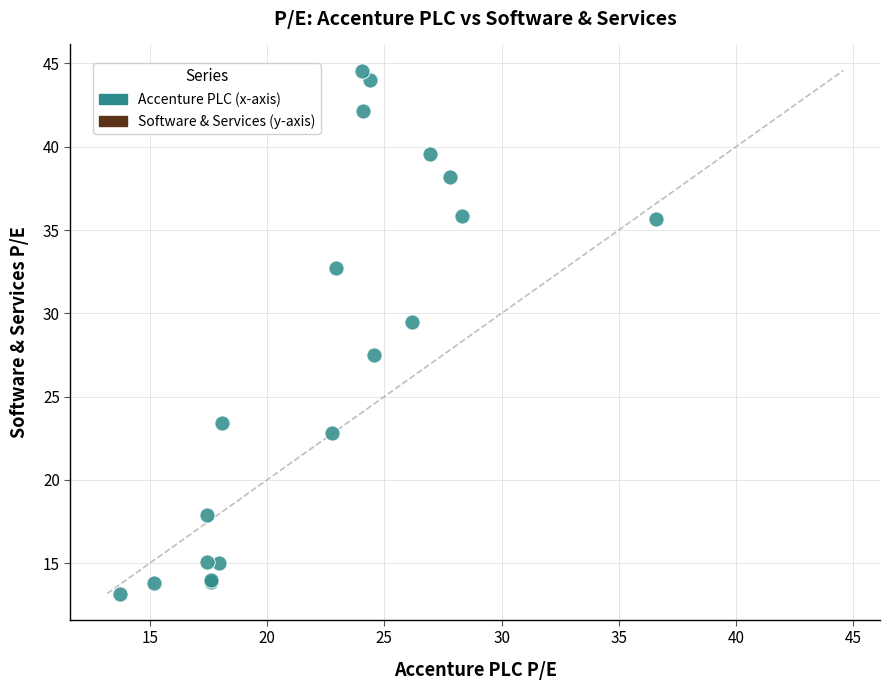

What Y value in the scatter plot is closest to 28?

27.5